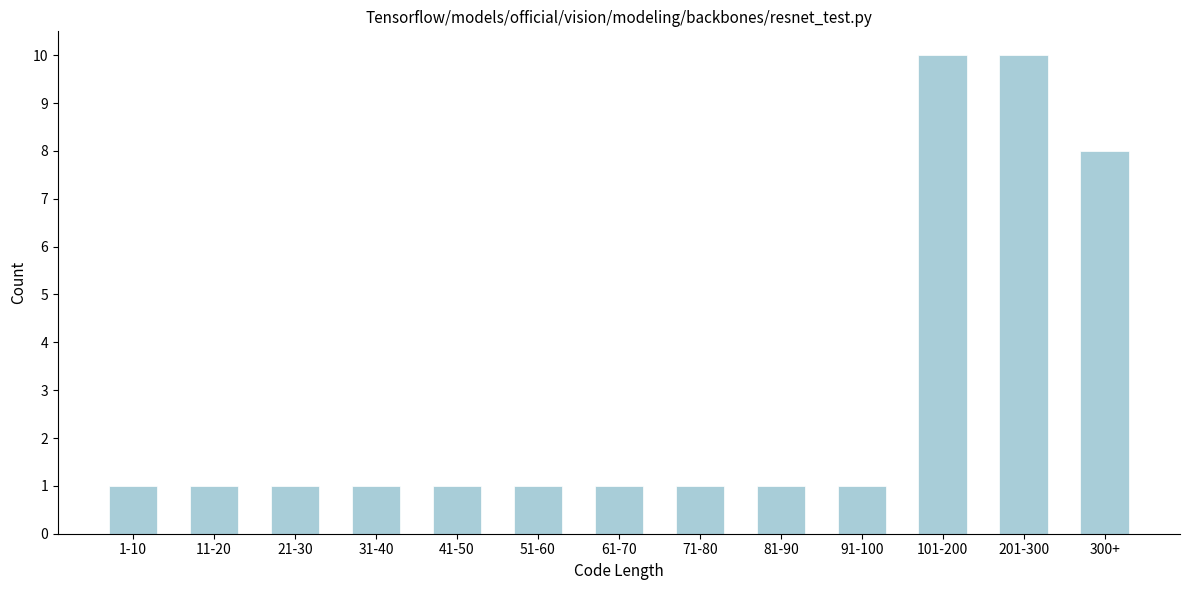

Reading right to left, transcribe all the data shown in this chart.

8	10	10	1	1	1	1	1	1	1	1	1	1